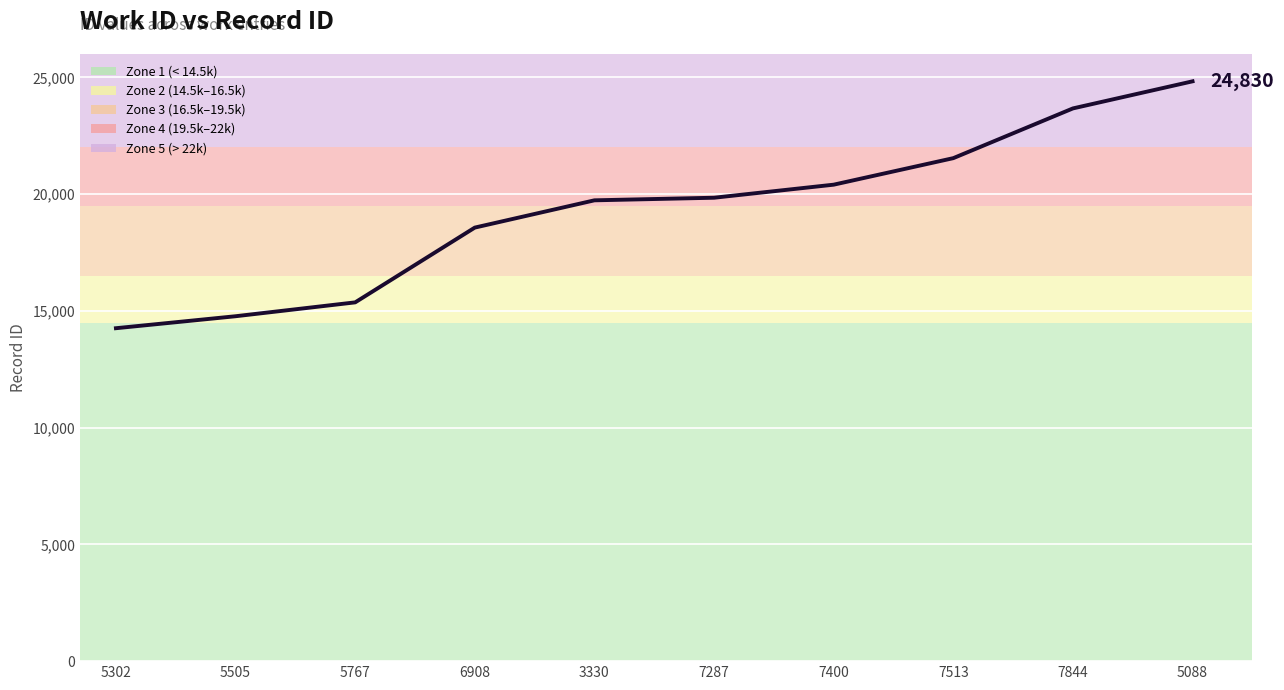

Reading right to left, transcribe all the data shown in this chart.

24830	23670	21540	20404	19845	19734	18566	15364	14770	14257